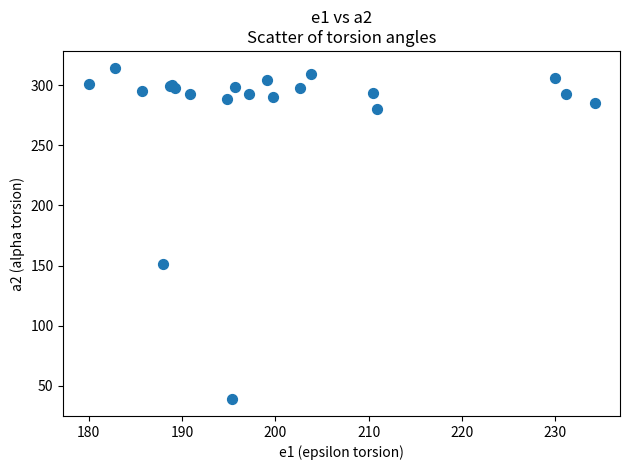

What Y value in the scatter plot is closest to 176?

151.5